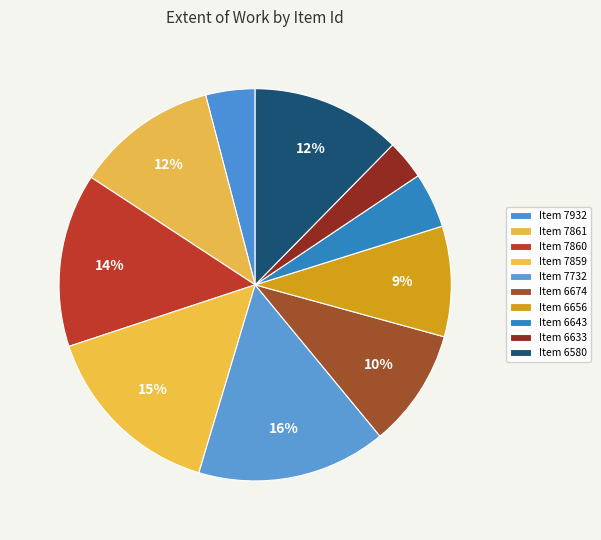

Count the number of slices in the pie.

10